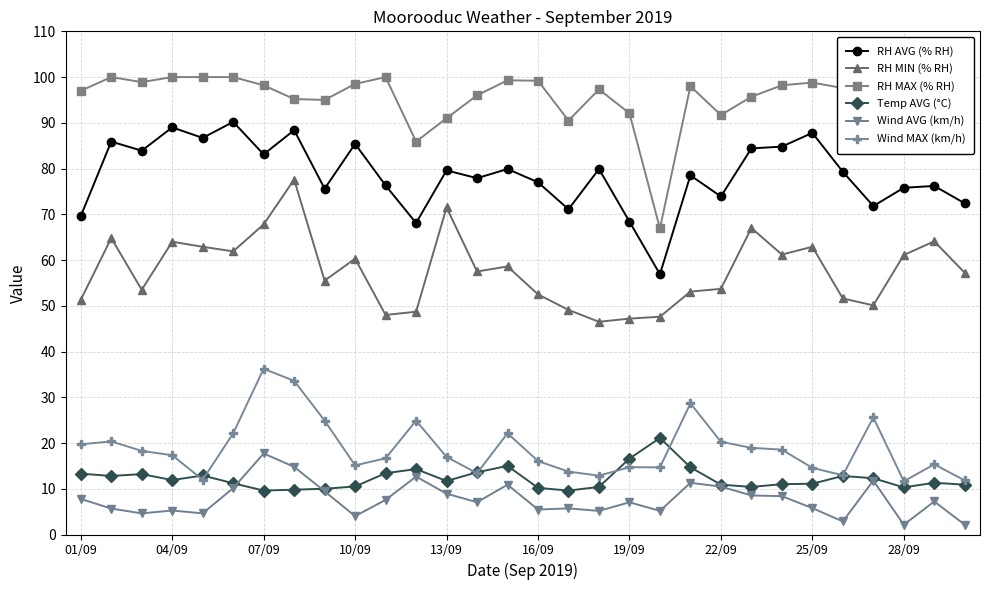

What is the maximum value shown in the chart?

100.0